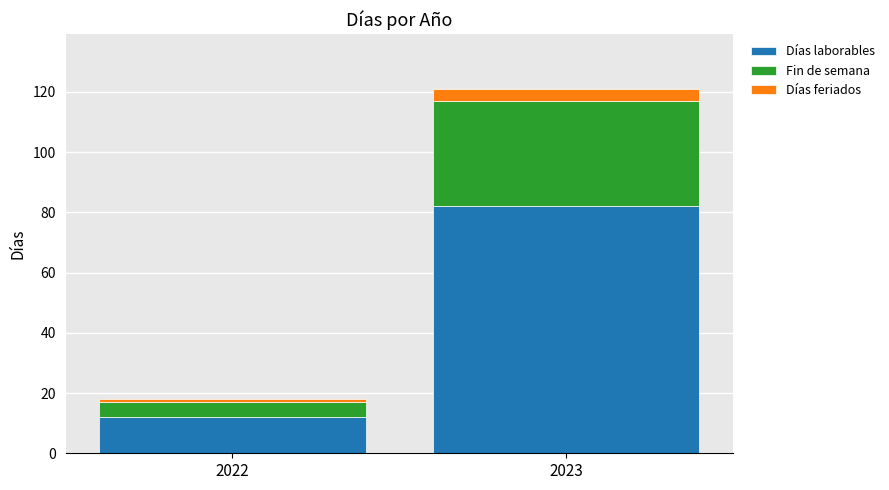

What is the minimum value for Días laborables?

12